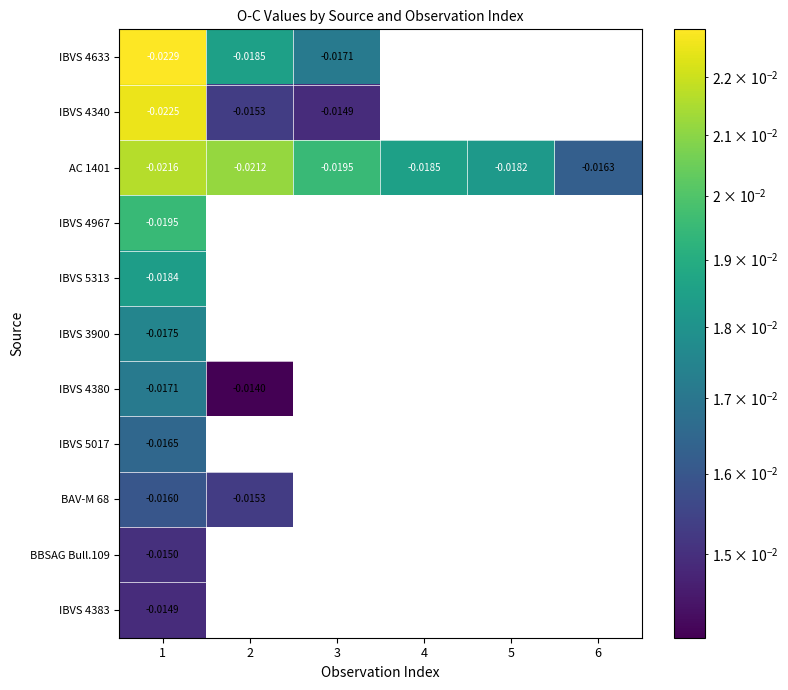

At which category is the sum across all series the highest?

1